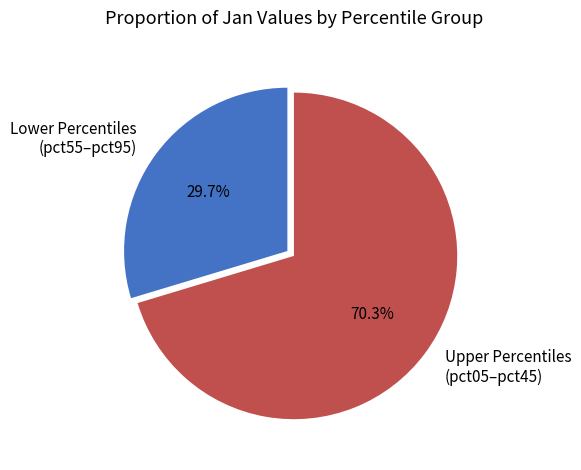

To the nearest percent, what is the average slice percentage?

50%